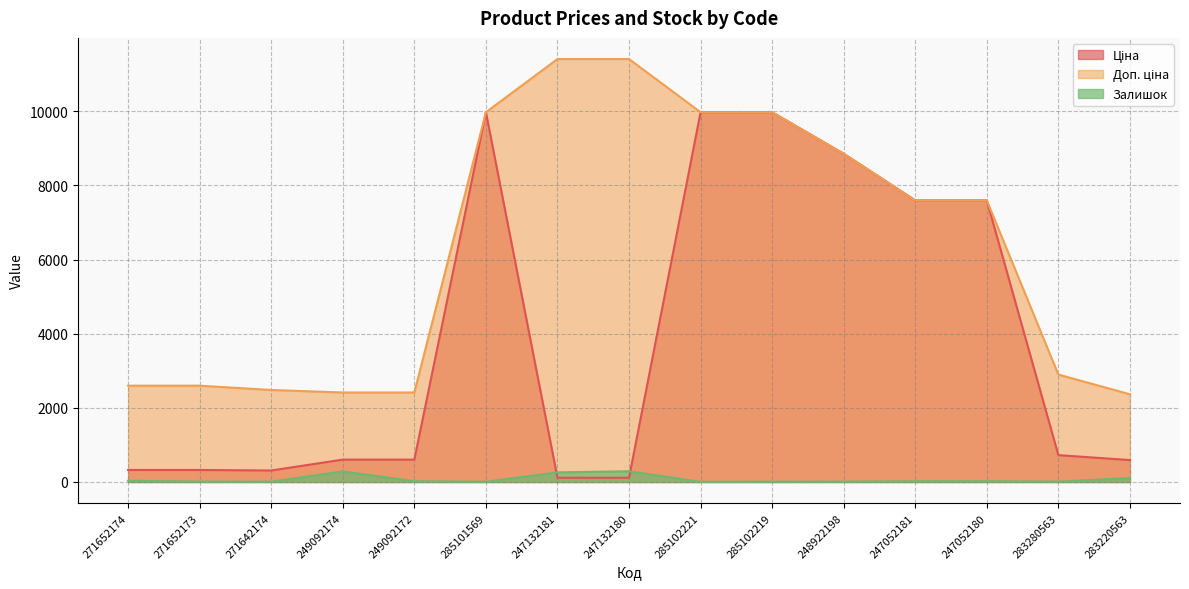

In Залишок, how many points are higher than both neighbors (excluding endpoints)?

3